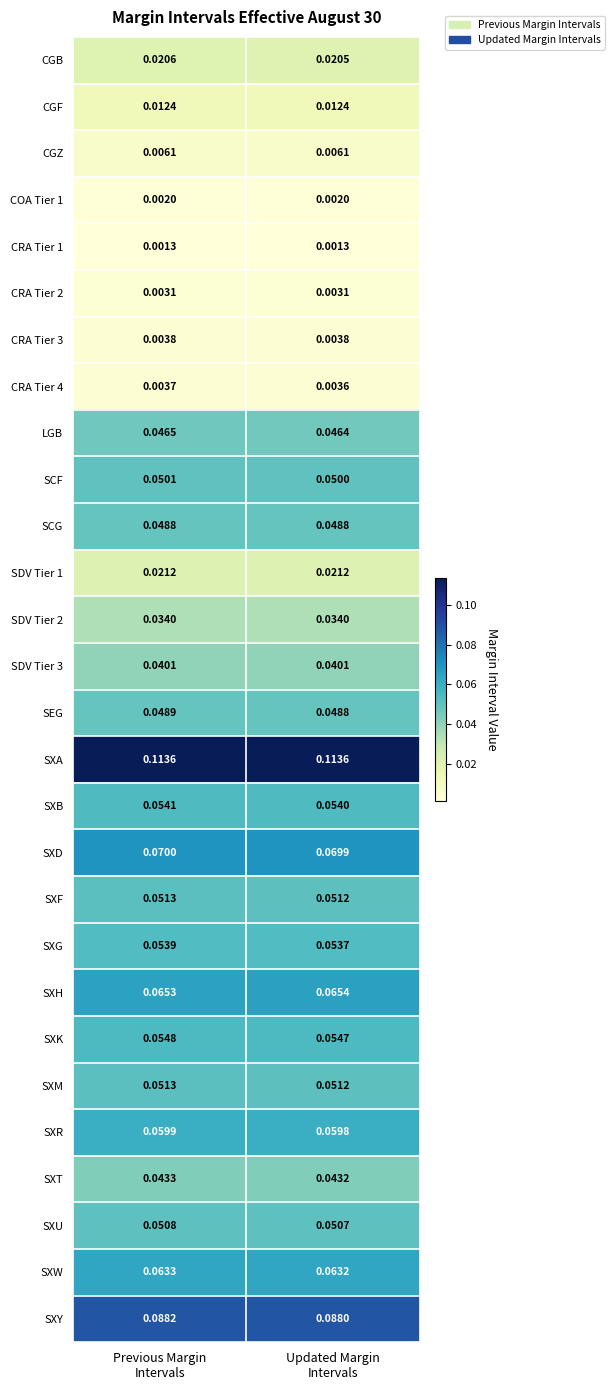

How many data points does each series have?

2